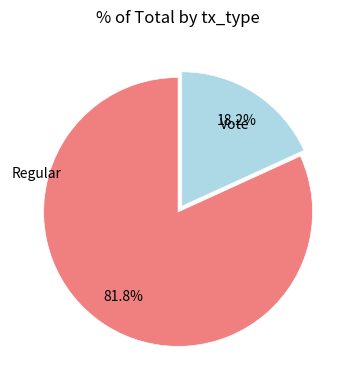

How many slices are in this pie chart?

2